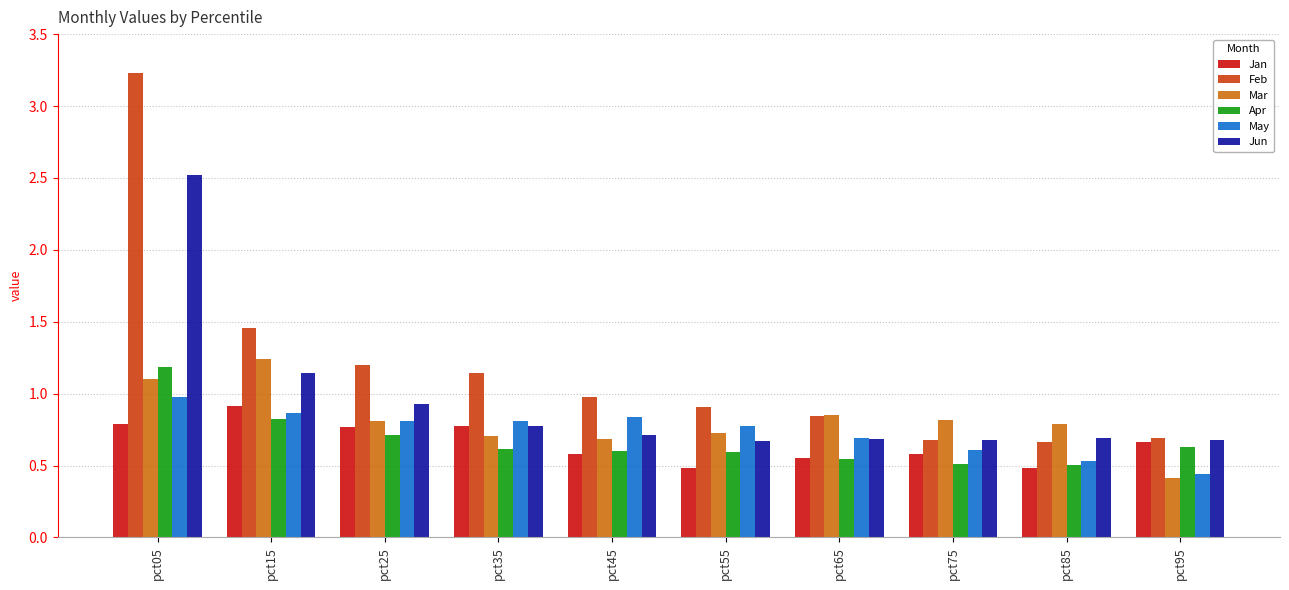

At which category is the sum across all series the highest?

pct05